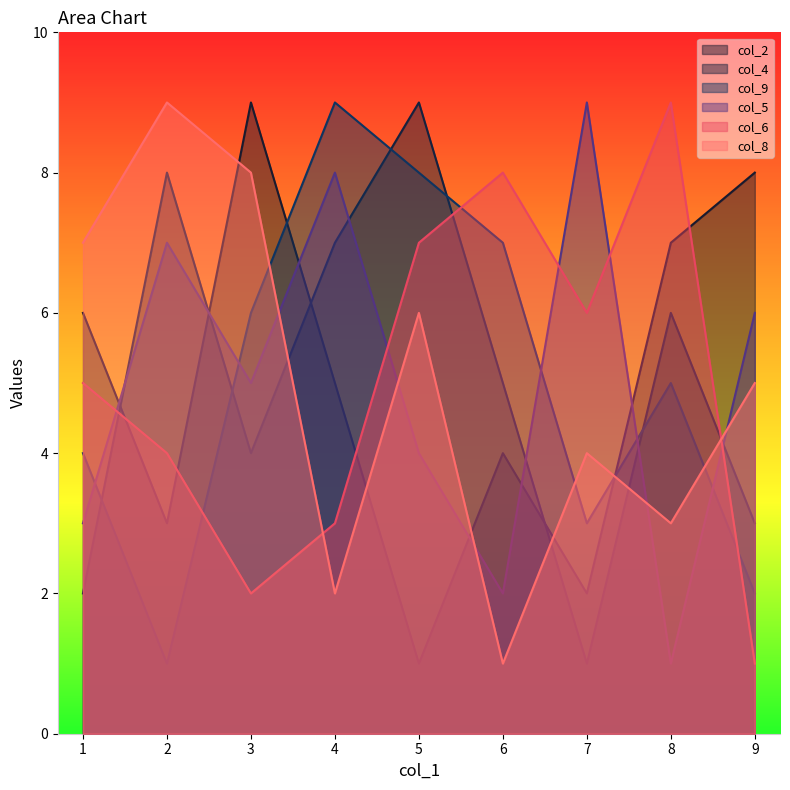

What is the difference between the maximum and minimum values in the col_2 series?

8